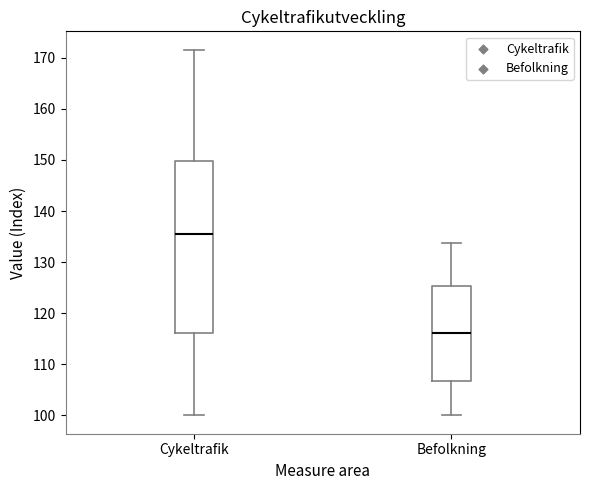

Which box's median line is the highest?

Cykeltrafik